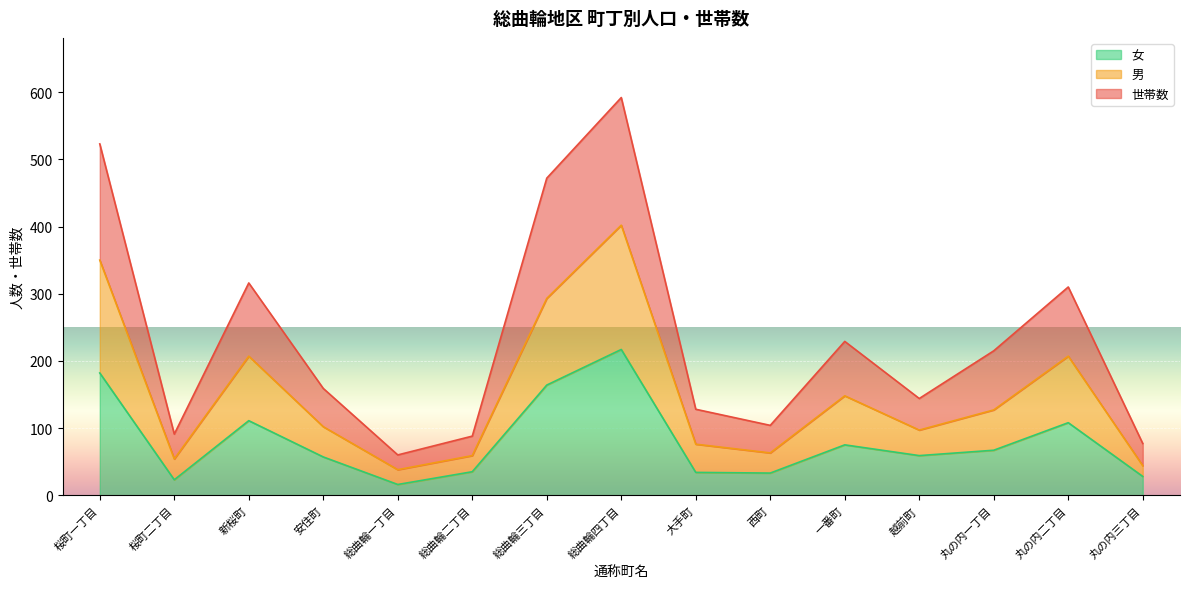

Which series changed the most between 西町 and 丸の内一丁目?

世帯数